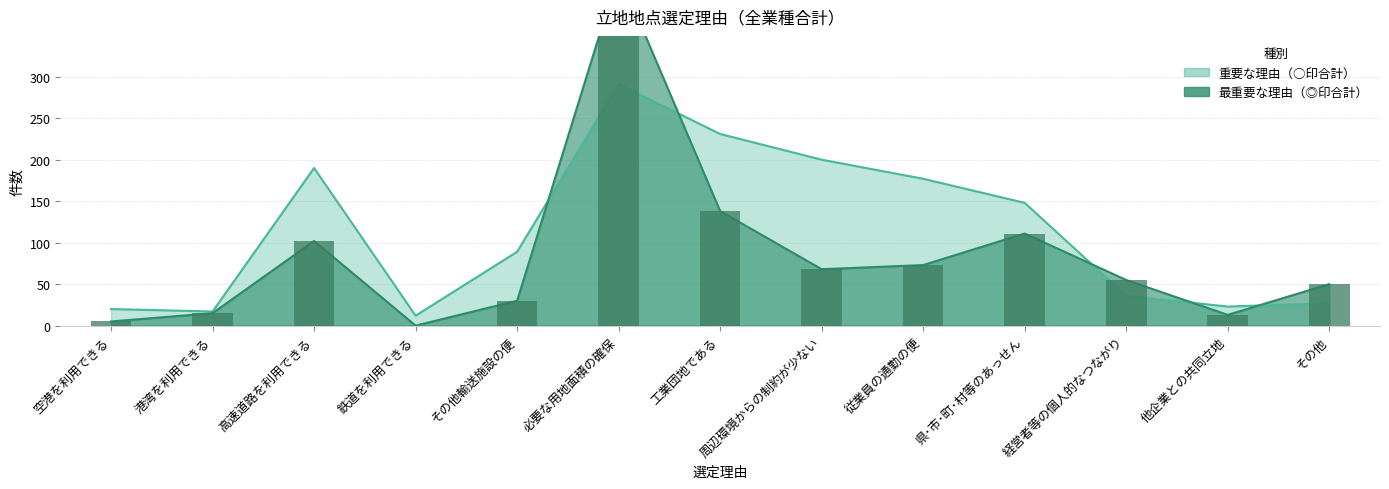

What are all the series names shown in the legend?

most_important, important